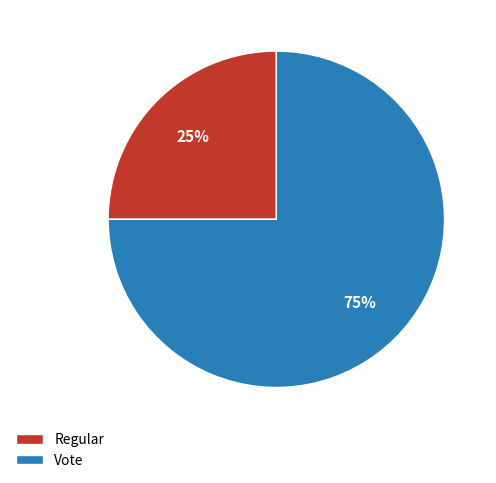

Is the sum of Regular and Vote greater than half?

Yes